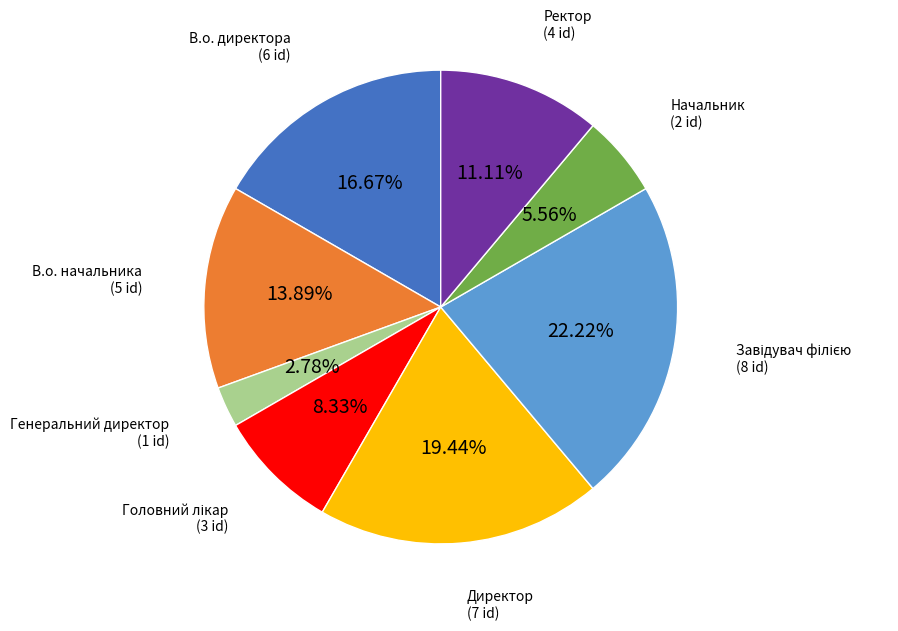

Which has a higher value, Ректор or В.о. начальника?

В.о. начальника